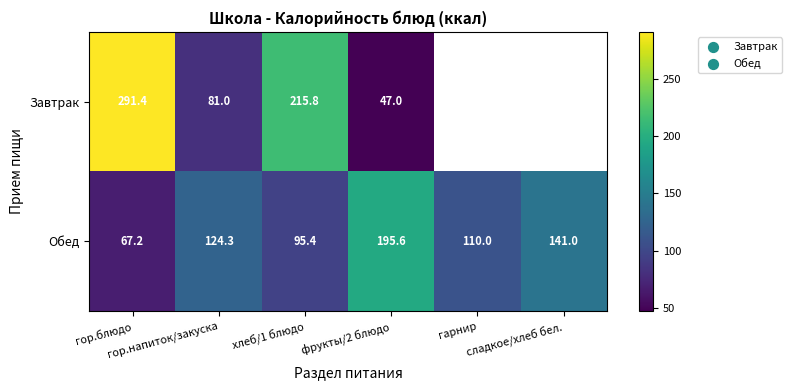

What is the minimum value for Обед?

67.2